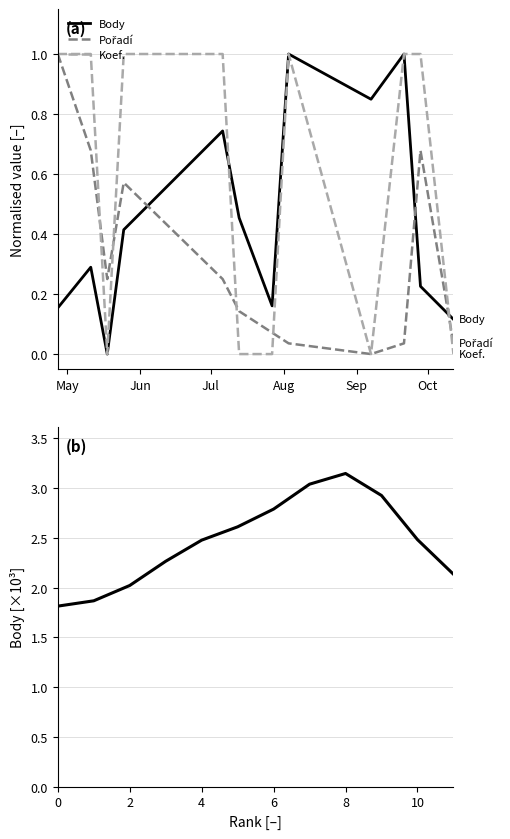

At how many categories does at least one series exceed 2?

10